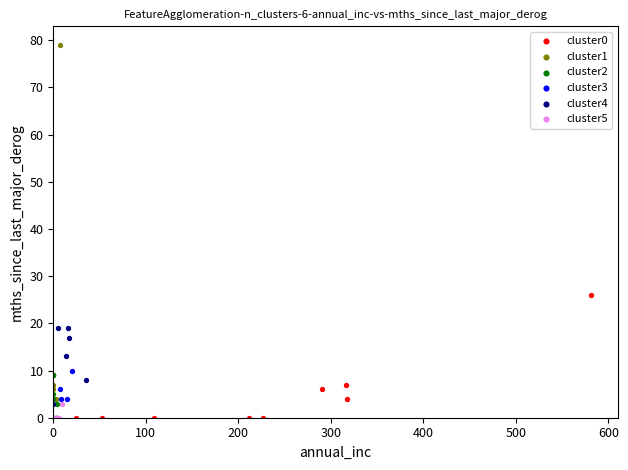

Which series reaches the maximum Y coordinate?

cluster1